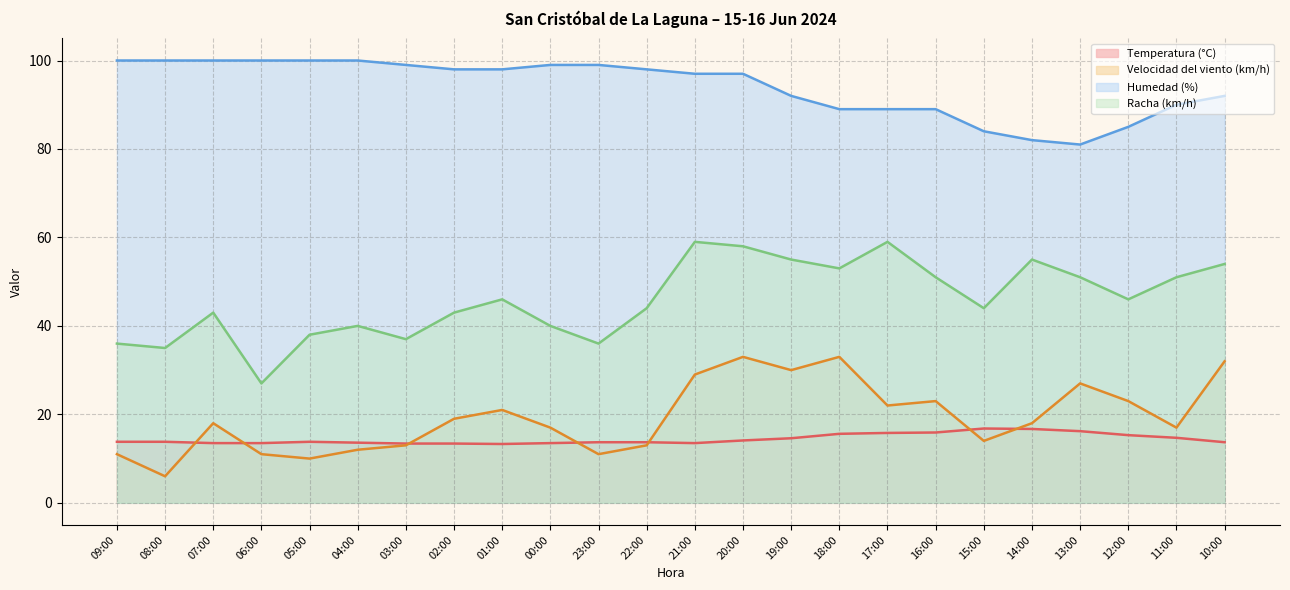

What is the difference between the Humedad (%) values at 22:00 and 17:00?

9.0